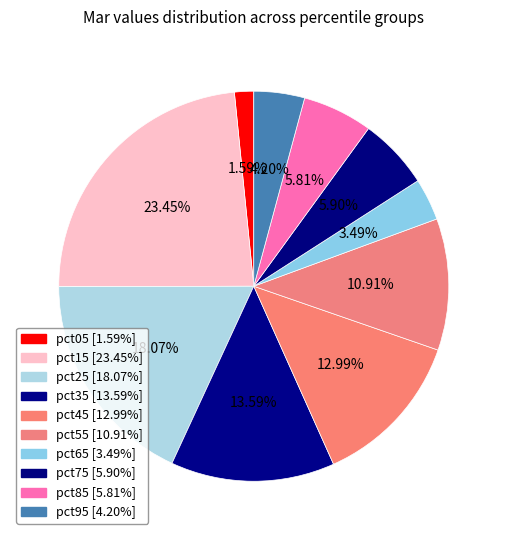

Is it true that pct85 is 6% of the pie?

True